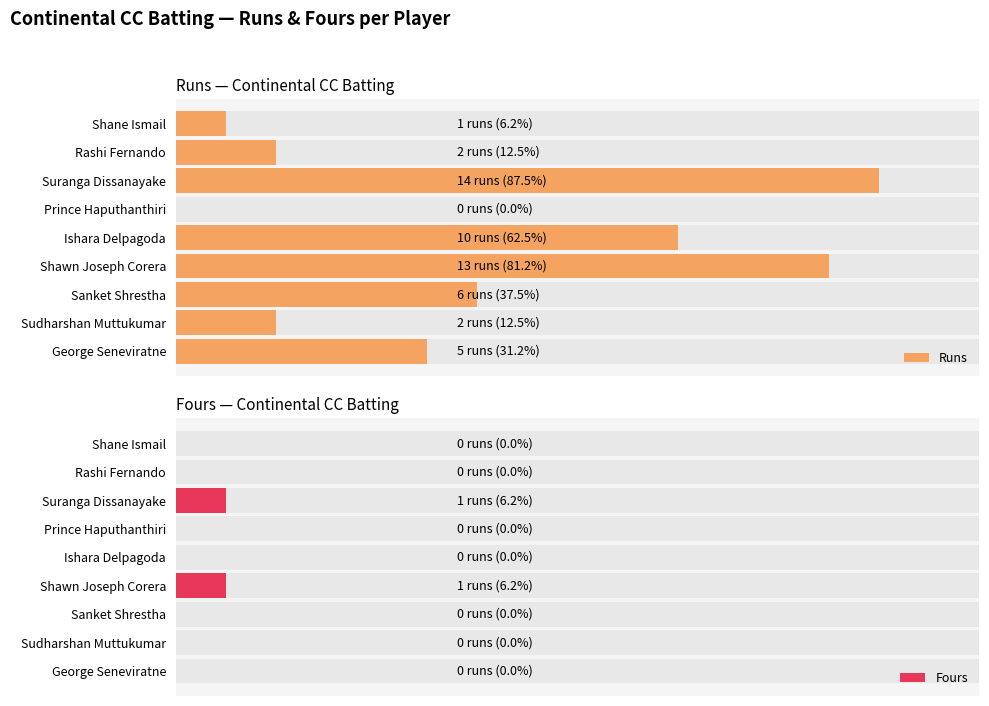

Are the bars horizontal?

Yes